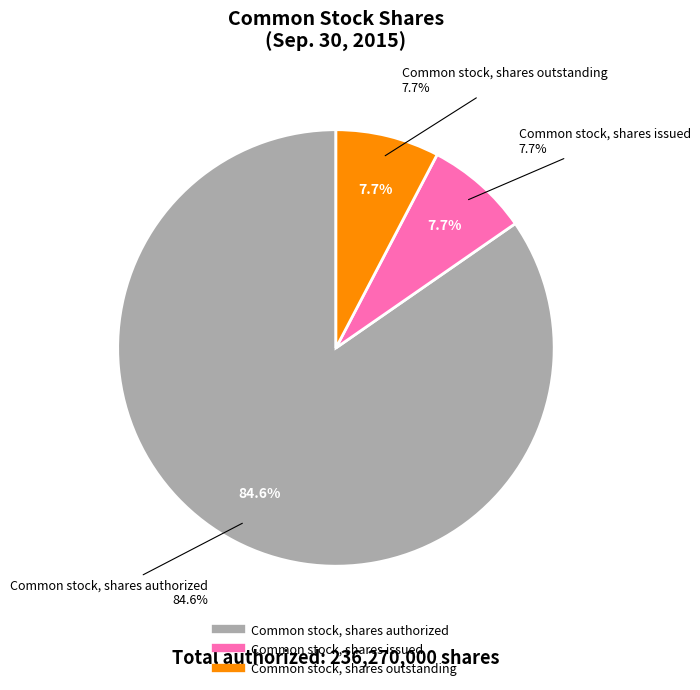

To the nearest percent, what is the difference between the Common stock, shares issued and Common stock, shares authorized slice percentages?

77%